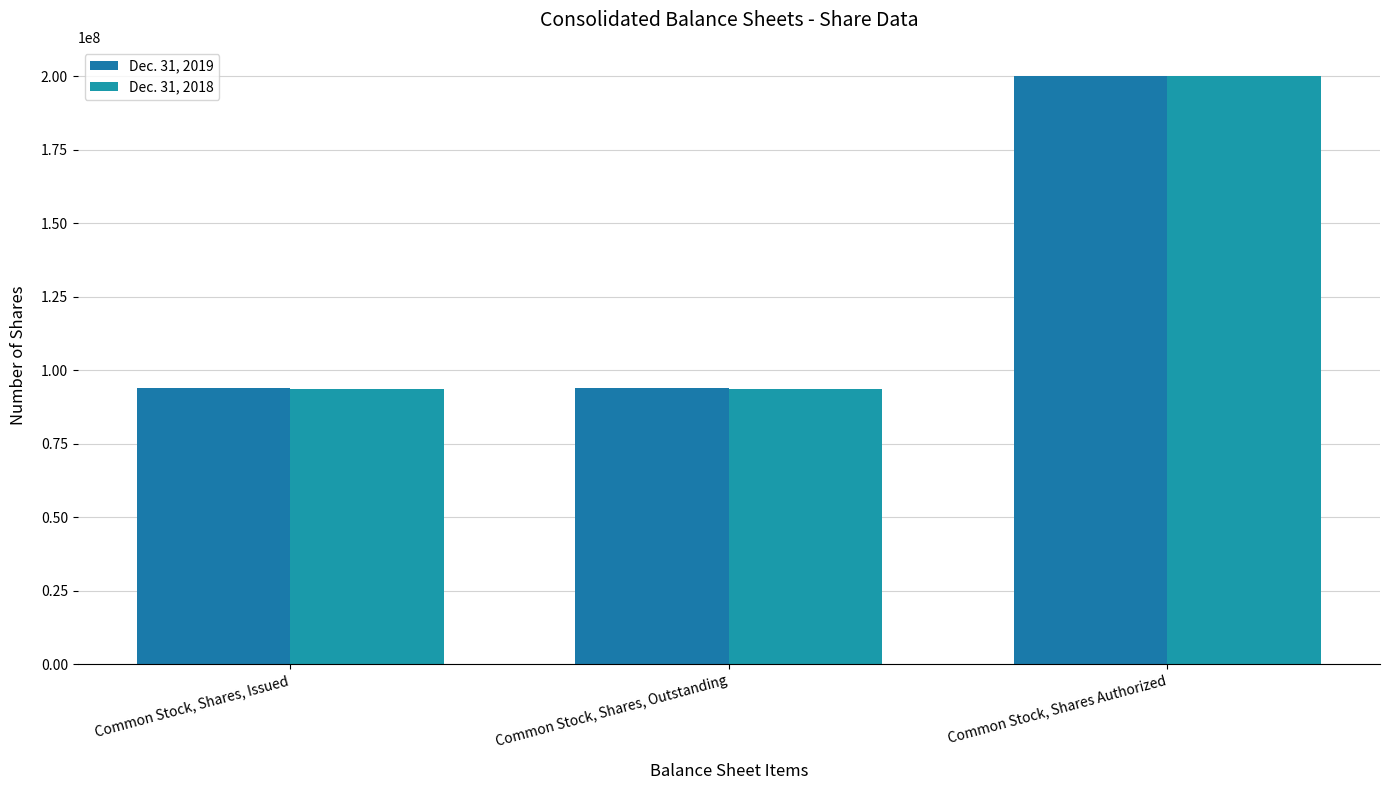

What is the value of the Dec. 31, 2018 bar at the 1st from the left?

93477473